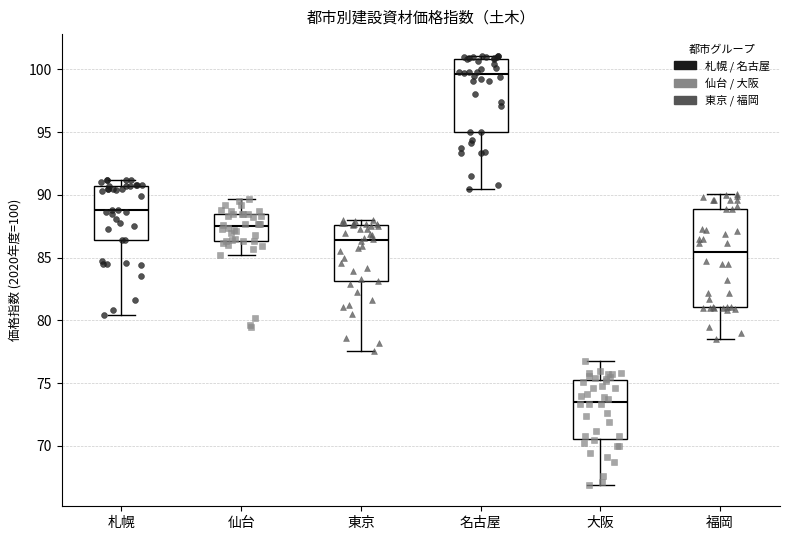

Which box's median line is the lowest?

大阪